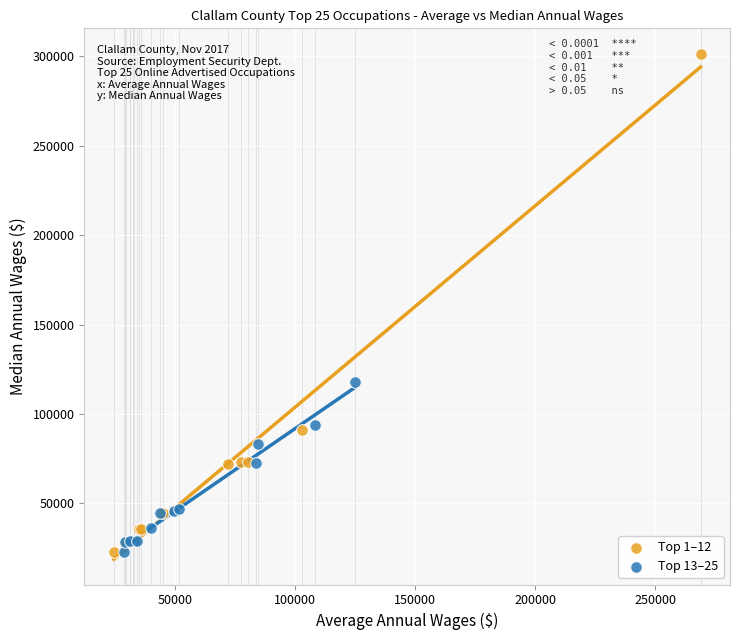

Which series has the widest spread of Y values?

Top 1–12